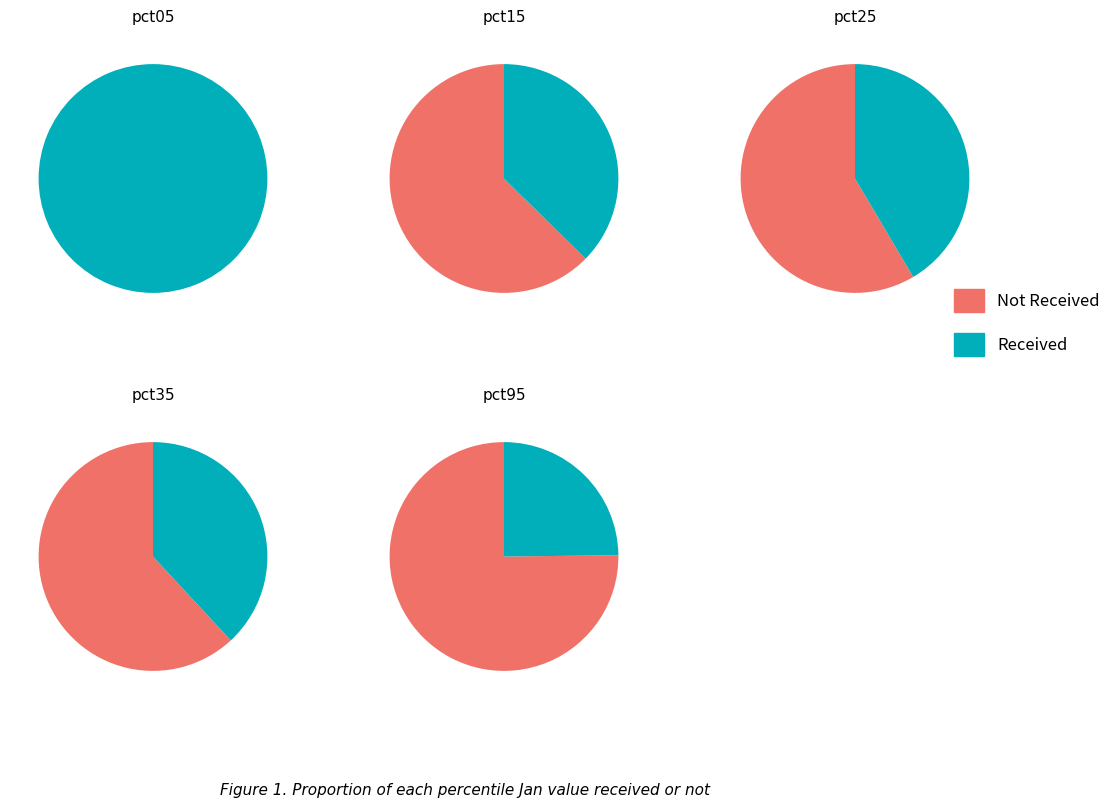

Count the number of slices in the pie.

10